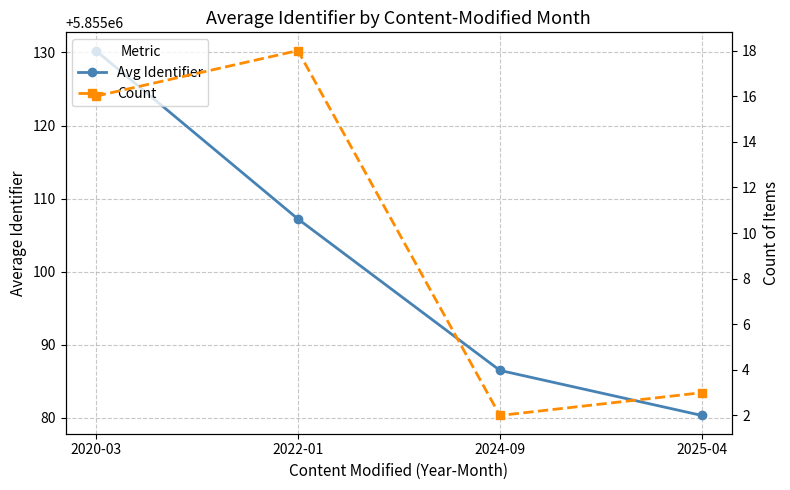

Where does the Count series first go above 16?

2022-01